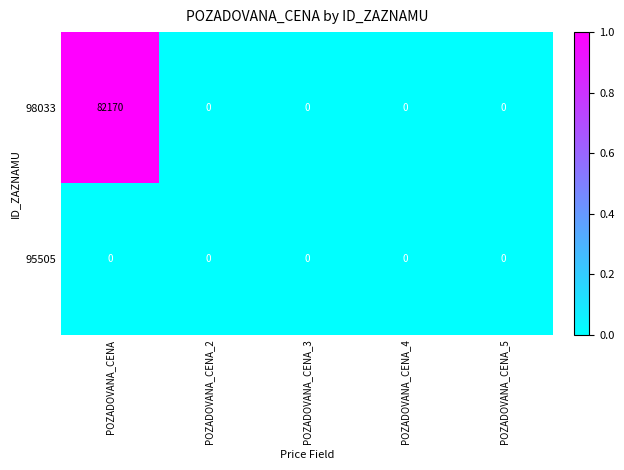

Count the number of categories in the chart.

5